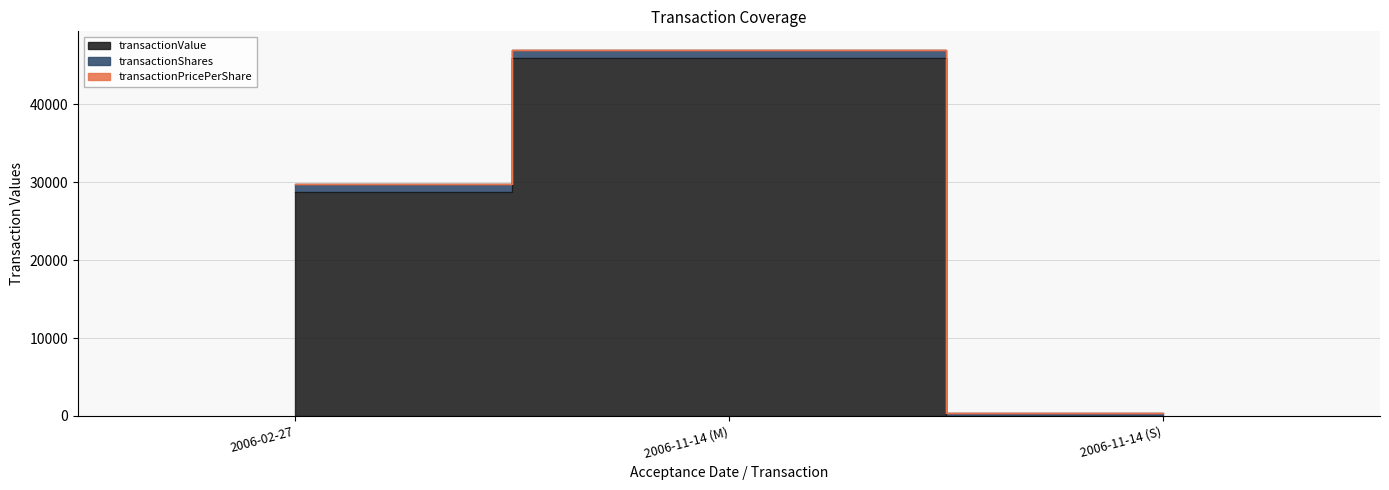

Which has a higher value, 2006-02-27 or 2006-11-14 (M)?

2006-11-14 (M)